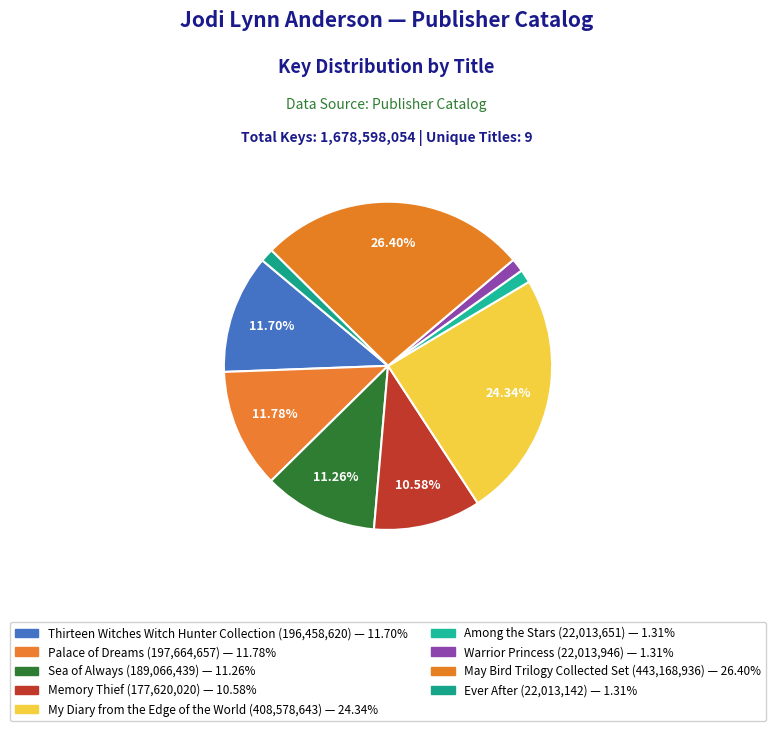

How much of the chart is everything except Warrior Princess?

98.7%